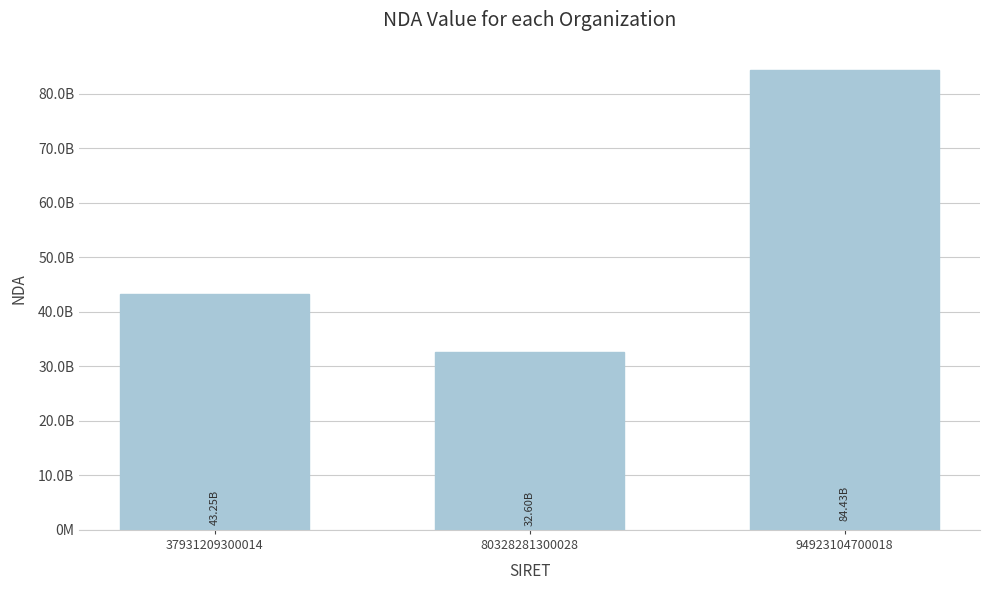

Which has a higher value, 80328281300028 or 37931209300014?

37931209300014